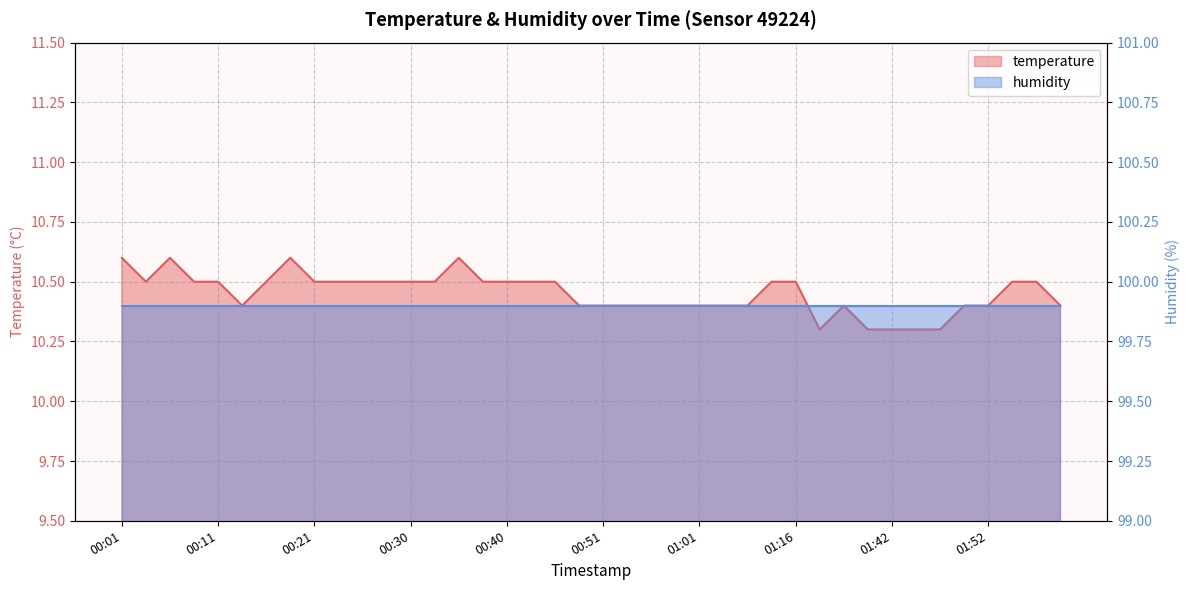

Where is the first local minimum?

00:04